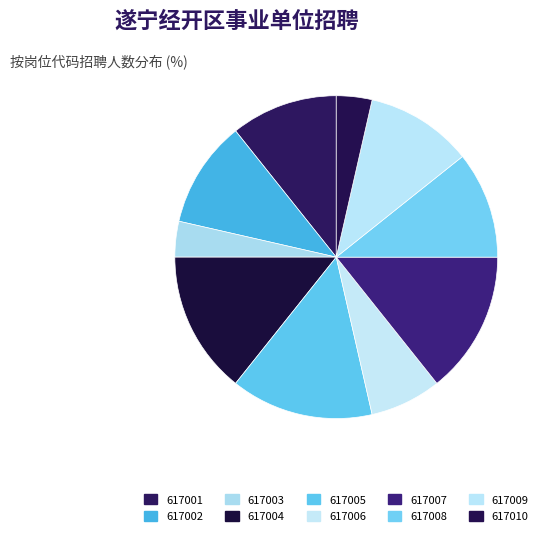

Is it true that 617004 is 26% of the pie?

False